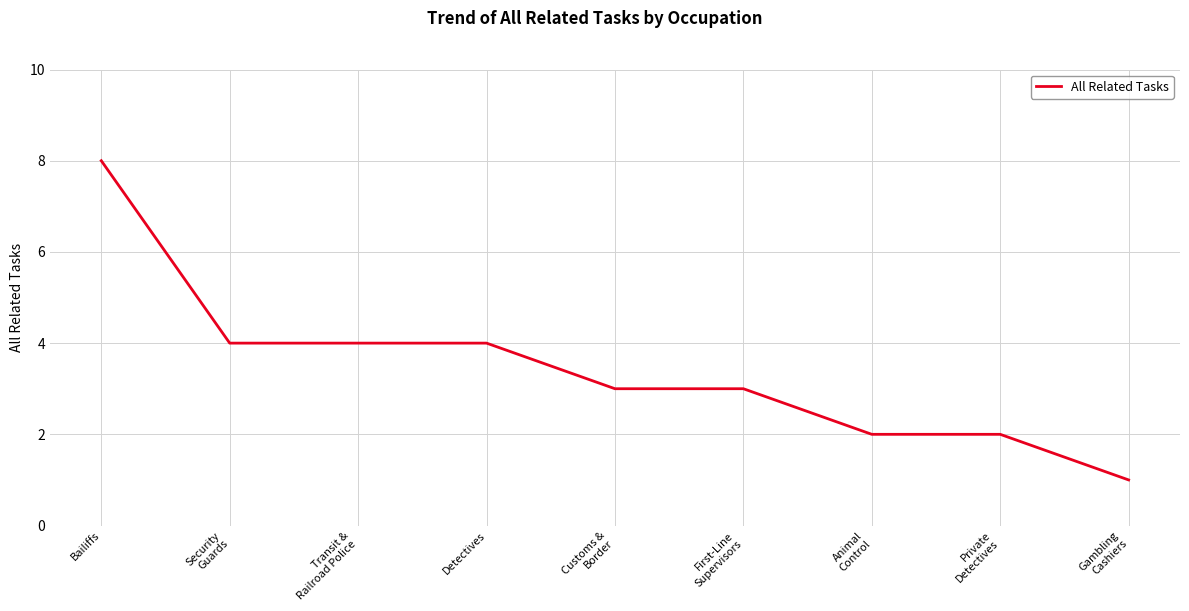

Between Detectives and Customs &
Border, which is larger?

Detectives